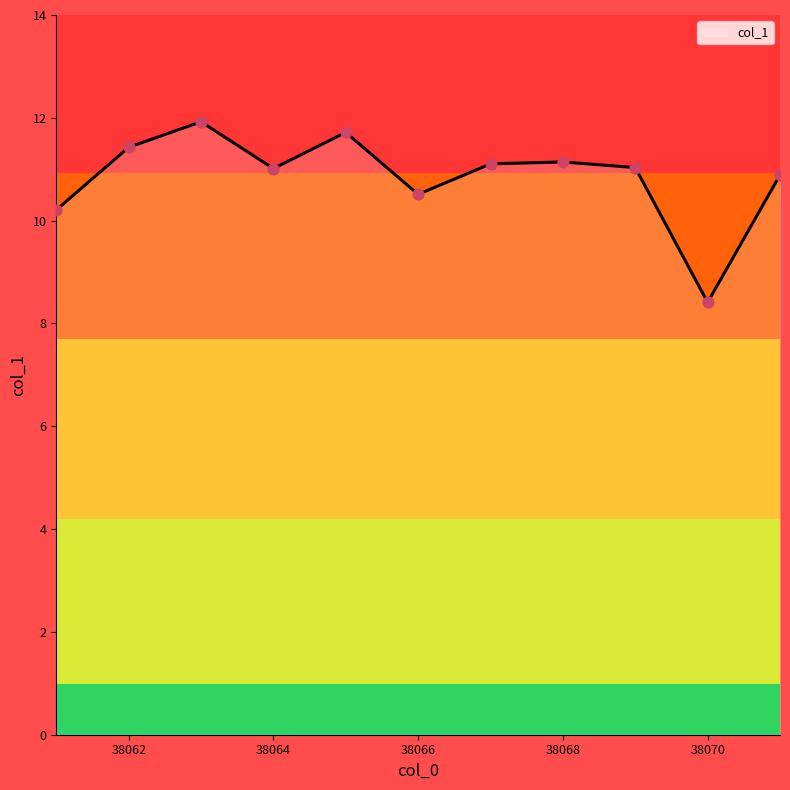

What is the difference between the maximum and minimum values?

3.5